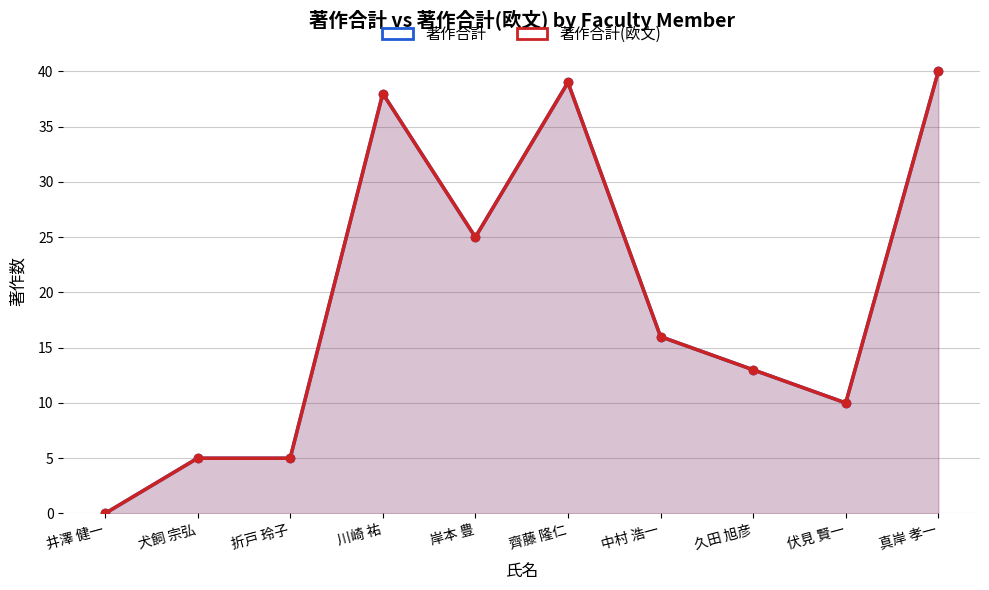

Reading right to left, what are all the values shown in this chart?

著作合計: 40	10	13	16	39	25	38	5	5	0
著作合計(欧文): 40	10	13	16	39	25	38	5	5	0